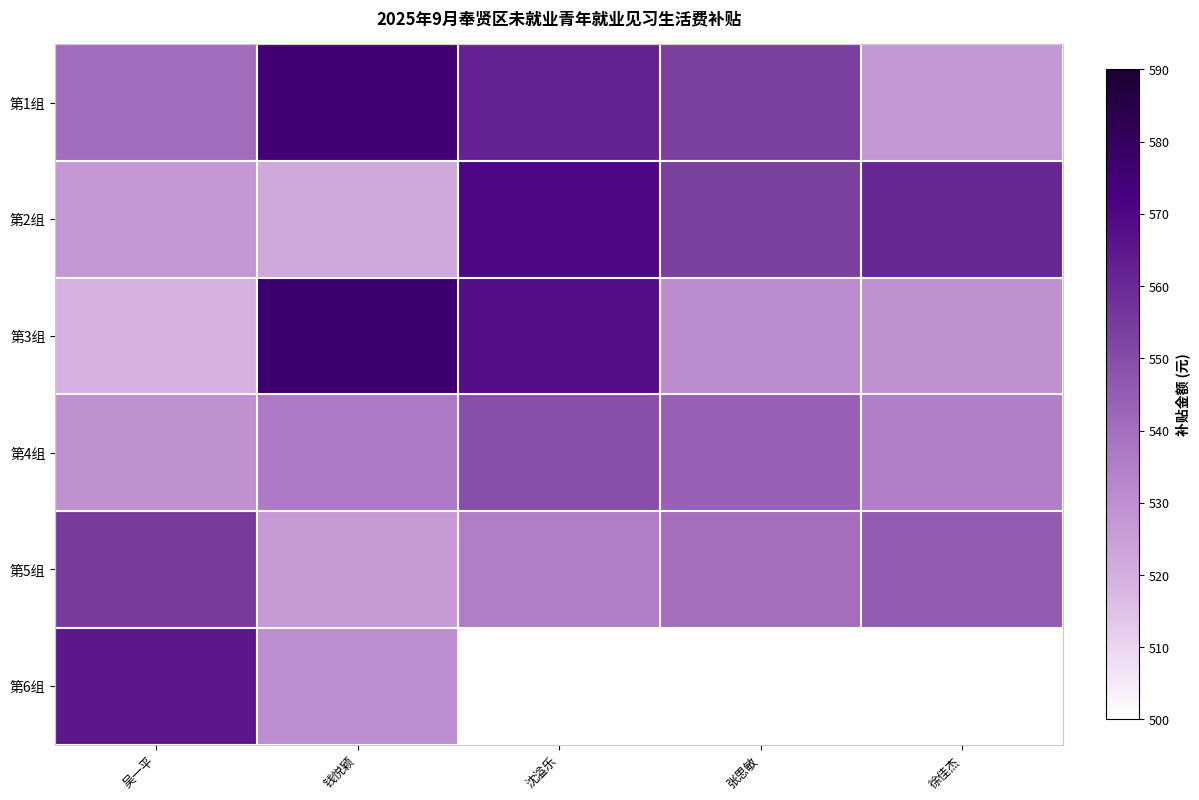

List the labels in order of 第1组 value, largest first.

钱悦颖, 沈溢乐, 张思敏, 吴一平, 徐佳杰